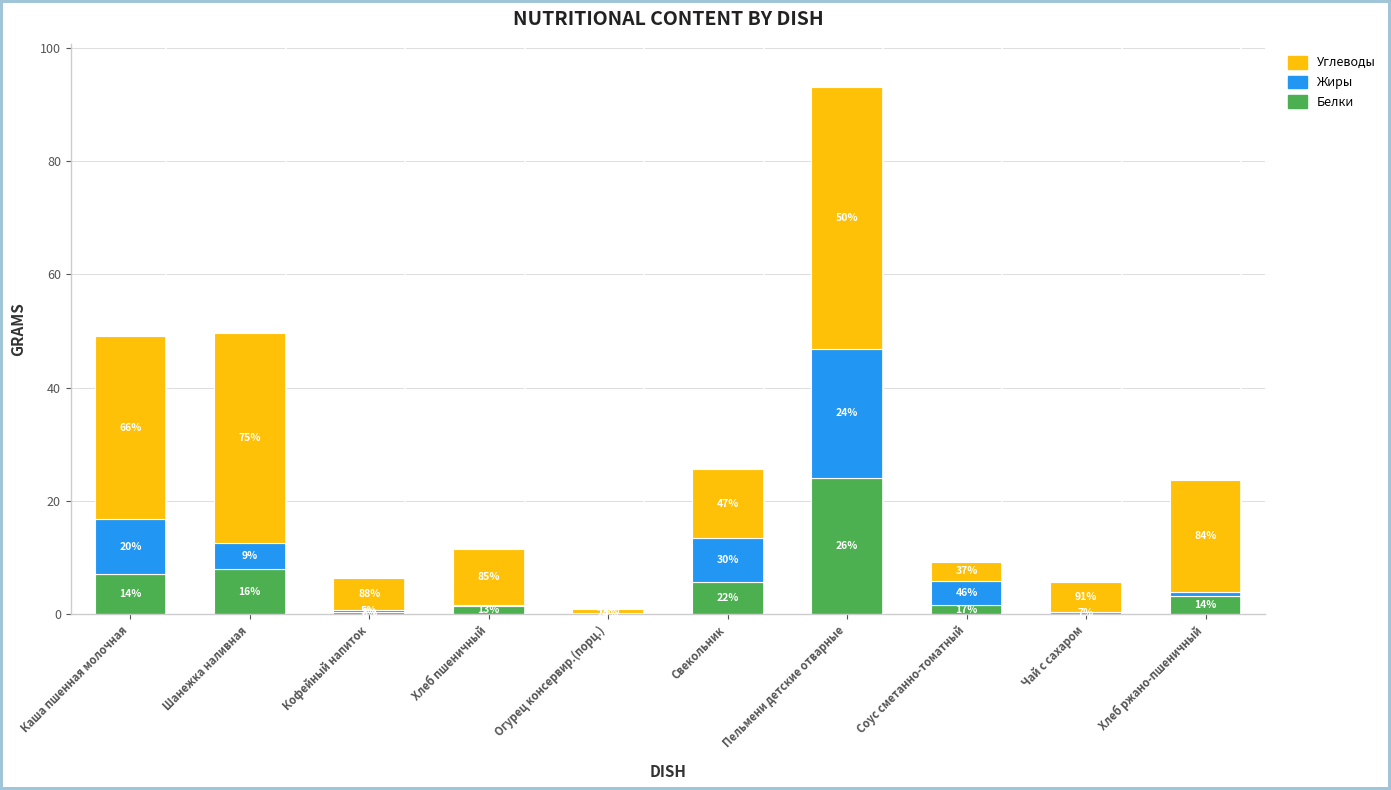

The value of Углеводы at Огурец консервир.(порц.) is 0.8. True or false?

True